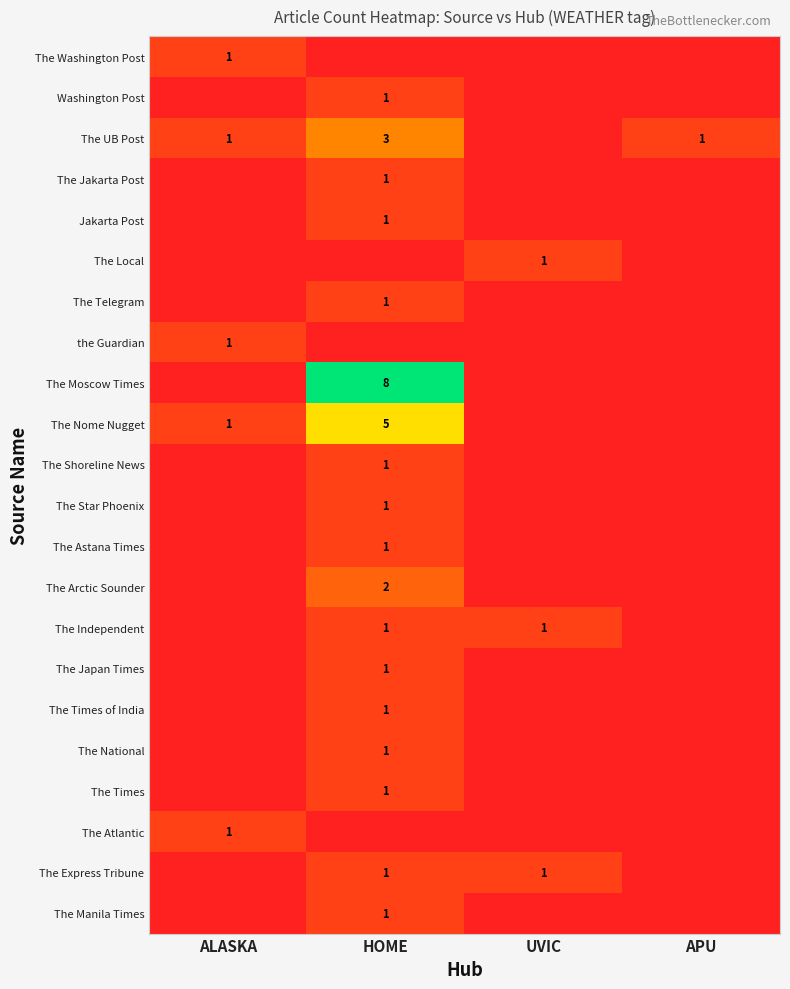

True or false: The Star Phoenix has a value of 2 at HOME.

False